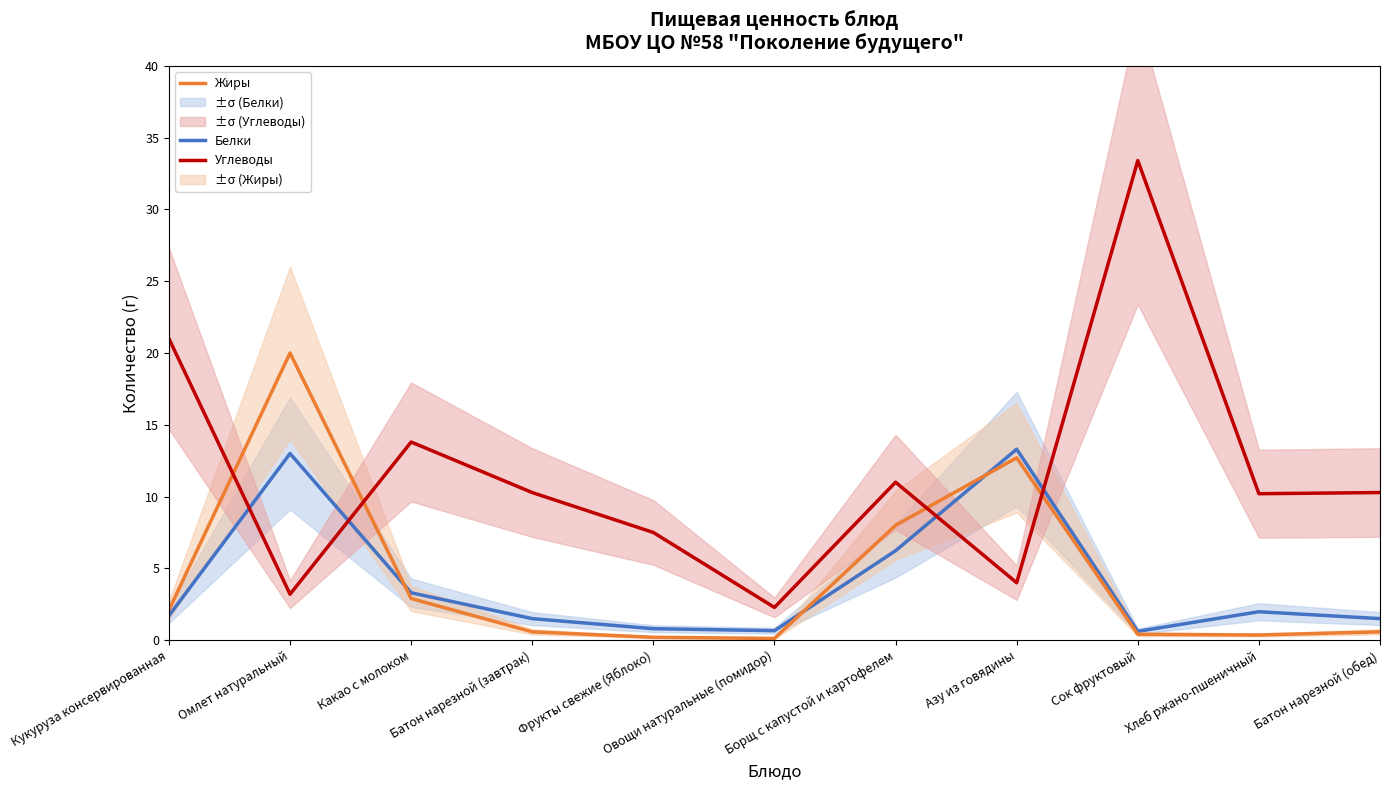

Where is the first local maximum for Углеводы?

Какао с молоком